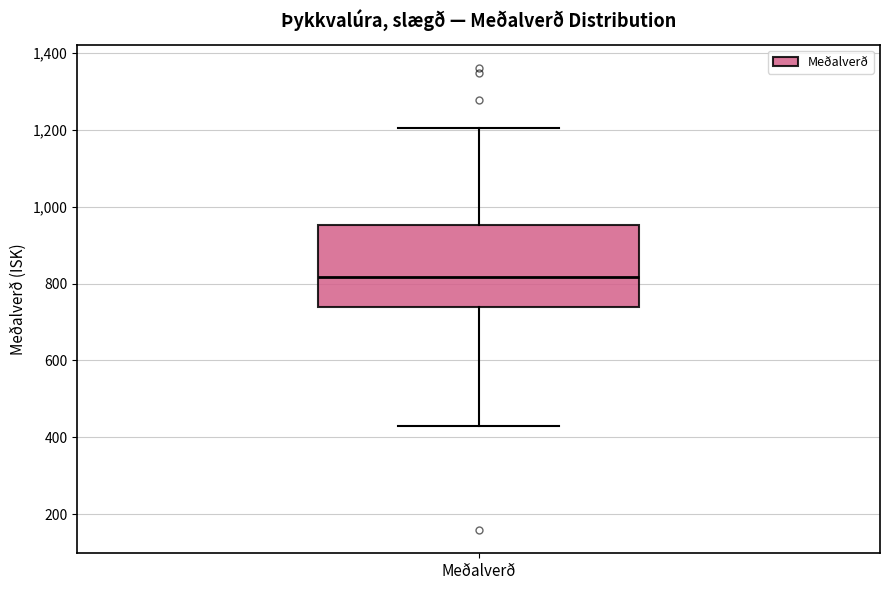

Transcribe this box plot: give where the median line is, the range the box spans, and where the two whiskers end, as read against the y-axis. The values are not printed on the chart, so give them approximately, as read against the axis.

median 820, box 740 to 960, whiskers 440 to 1200